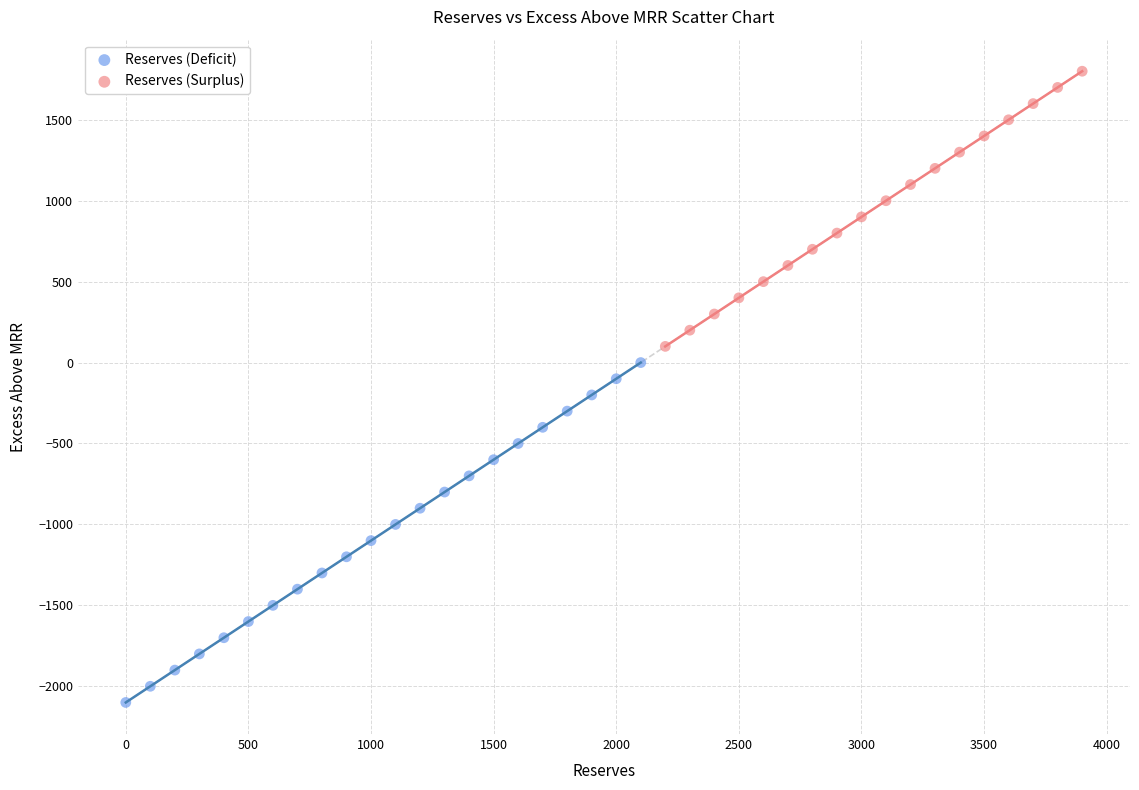

Which series has the largest Y range (max minus min)?

Reserves (Deficit)